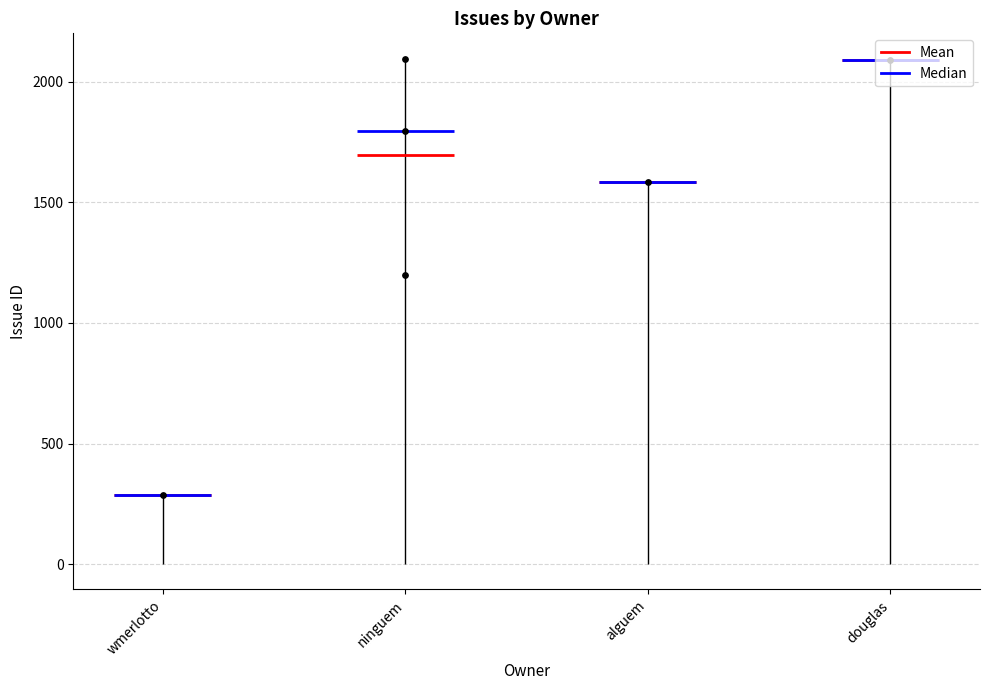

Which has a higher value, ninguem or ninguem?

ninguem